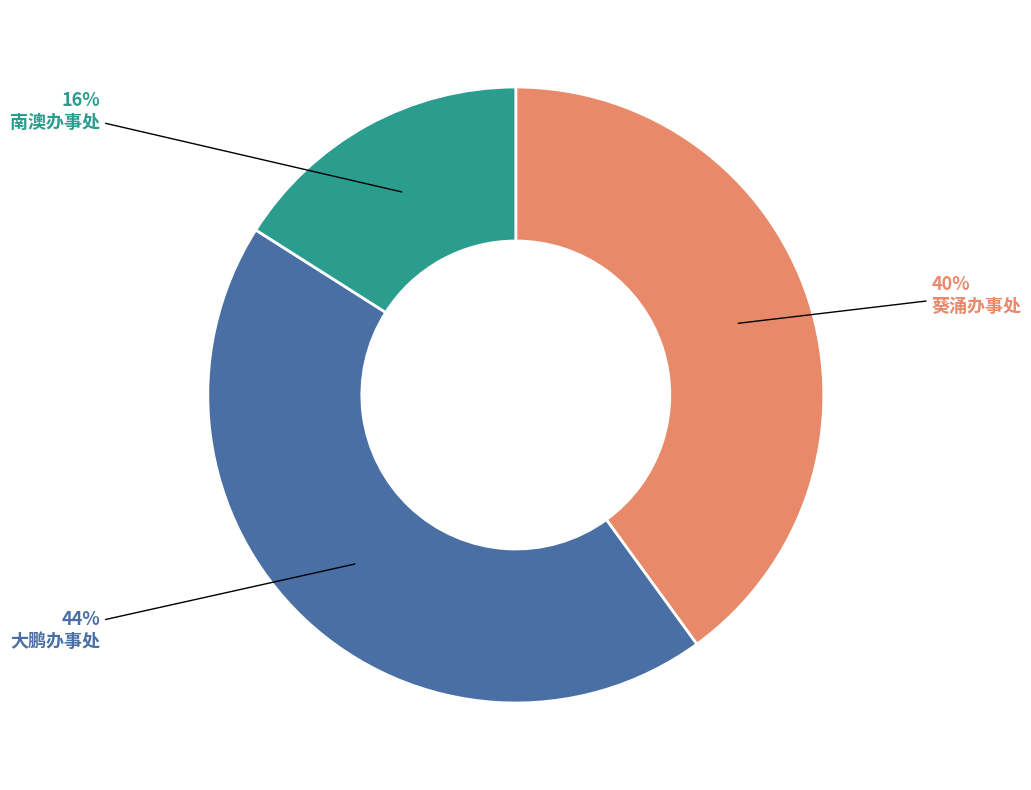

To the nearest percent, what is the average slice percentage?

33%